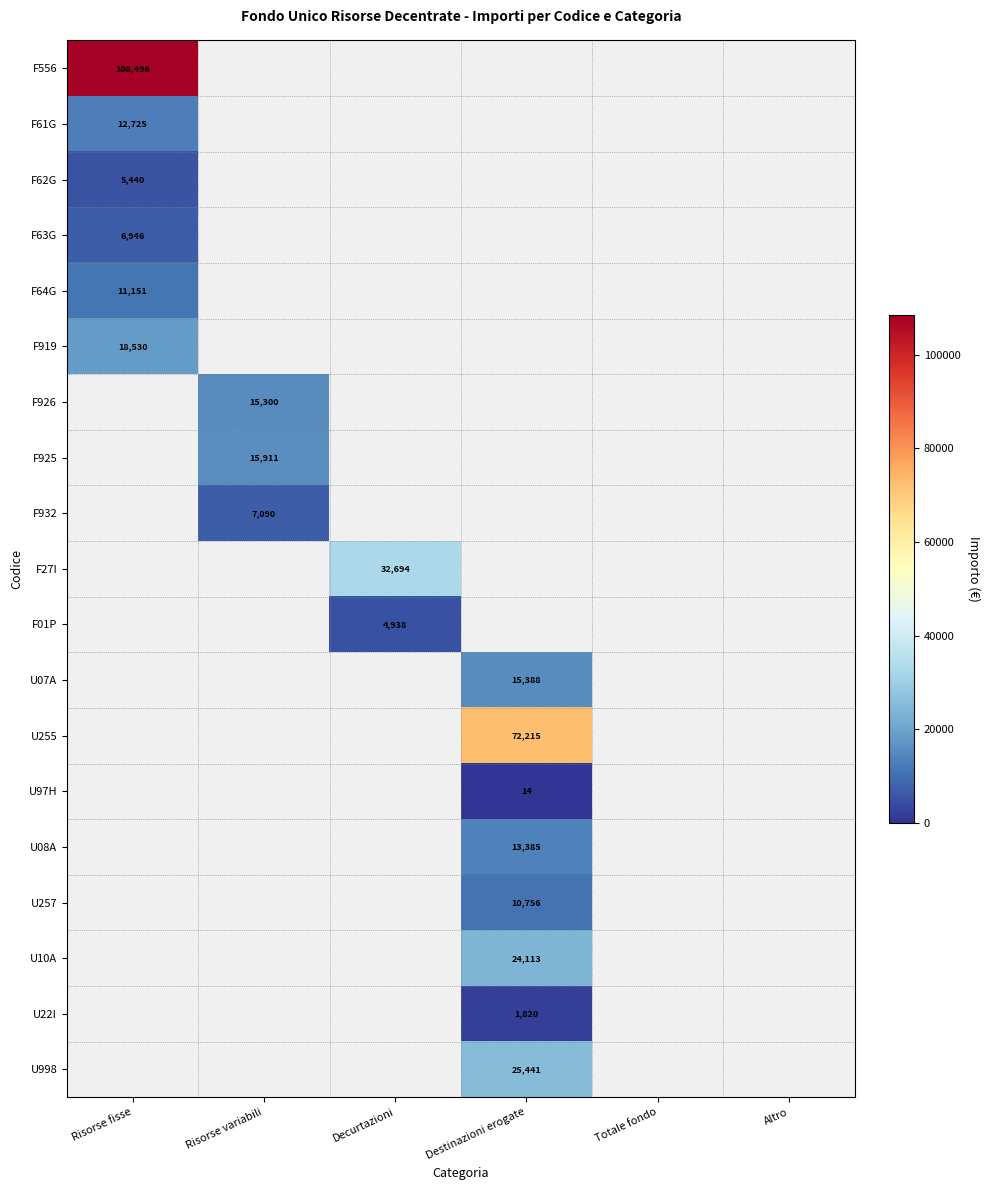

The U257 series shows 10756 at Destinazioni erogate. True or false?

True